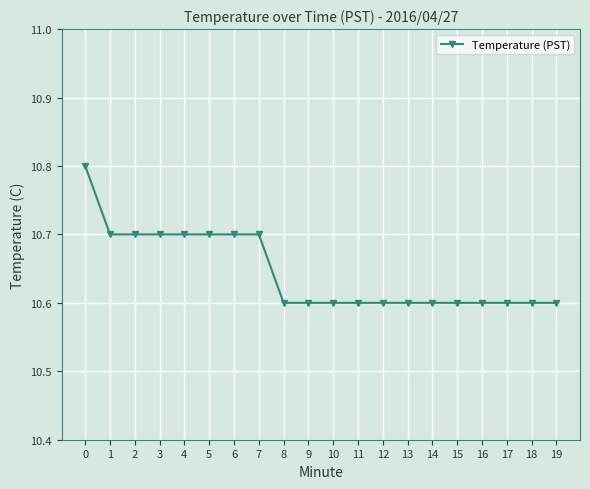

What is the value of the 3rd point from the left?

10.7